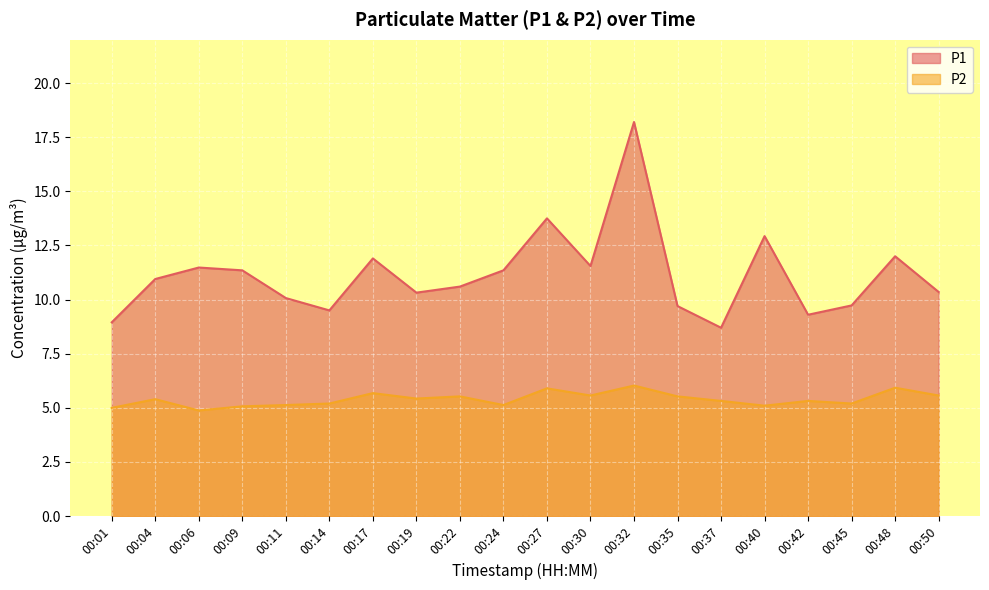

Does the chart display data point markers on the line(s)?

No